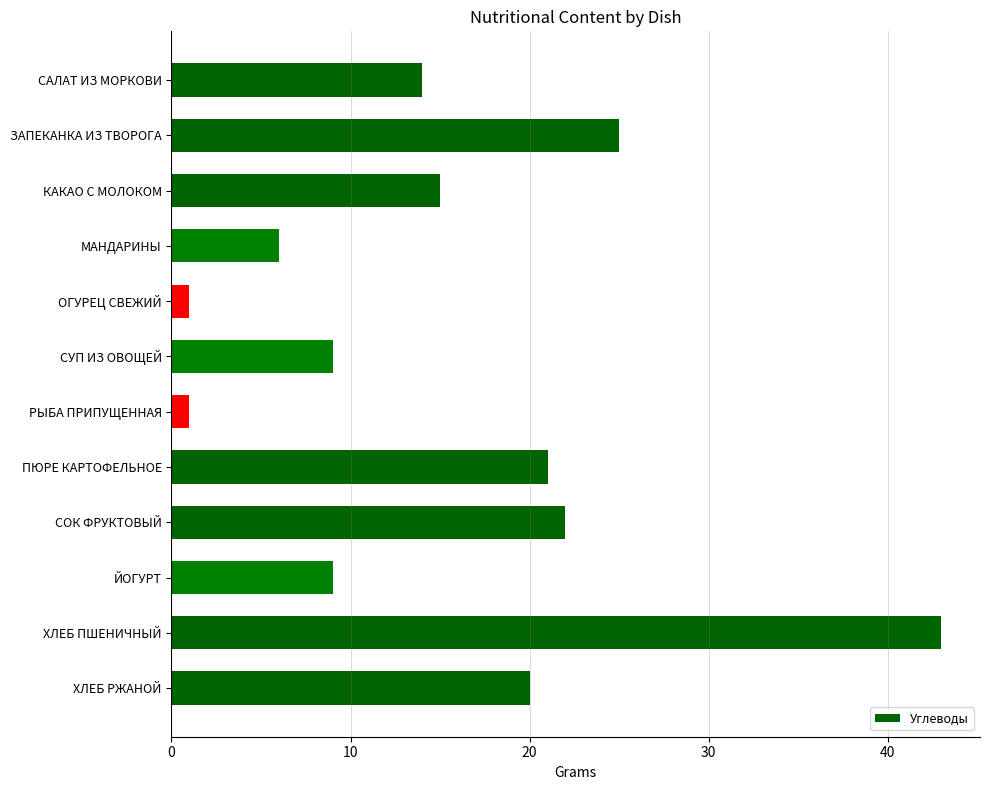

Reading bottom to top, what are all the values shown in this chart?

ХЛЕБ РЖАНОЙ=20	ХЛЕБ ПШЕНИЧНЫЙ=43	ЙОГУРТ=9	СОК ФРУКТОВЫЙ=22	ПЮРЕ КАРТОФЕЛЬНОЕ=21	РЫБА ПРИПУЩЕННАЯ=1	СУП ИЗ ОВОЩЕЙ=9	ОГУРЕЦ СВЕЖИЙ=1	МАНДАРИНЫ=6	КАКАО С МОЛОКОМ=15	ЗАПЕКАНКА ИЗ ТВОРОГА=25	САЛАТ ИЗ МОРКОВИ=14